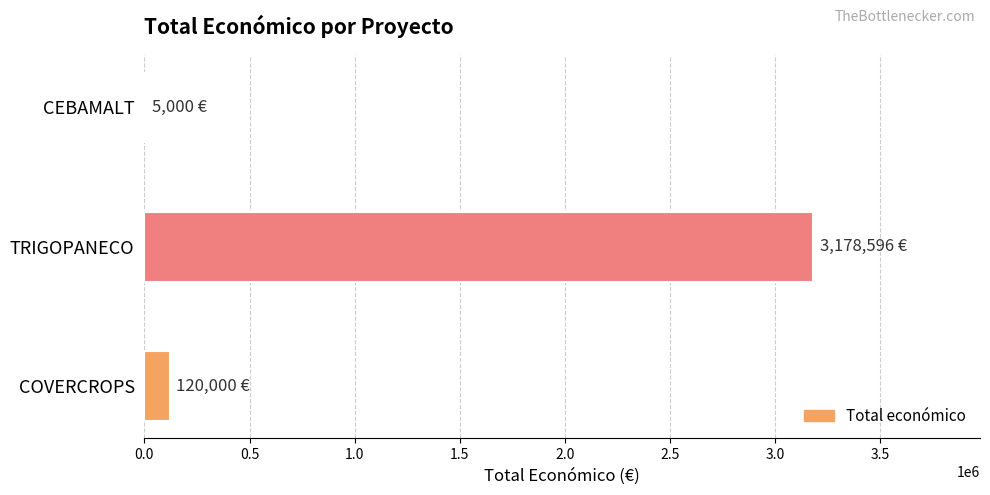

Are the bars horizontal?

Yes